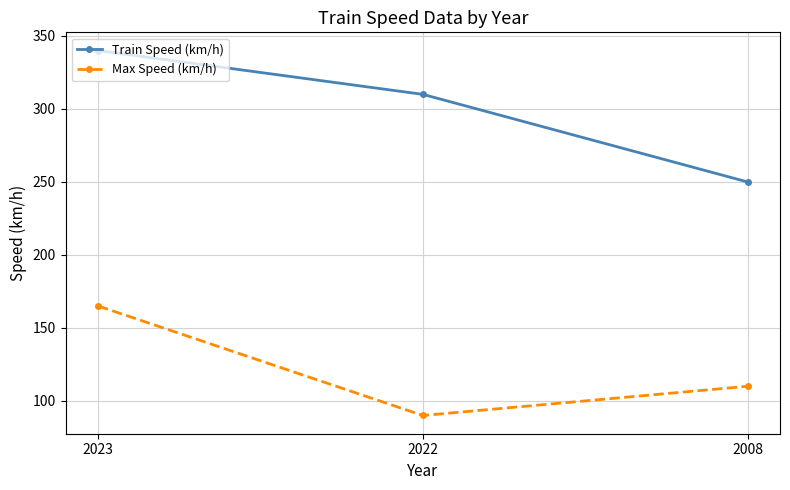

Is the value of Max Speed (km/h) at 2008 greater than the value of Train Speed (km/h) at 2022?

No